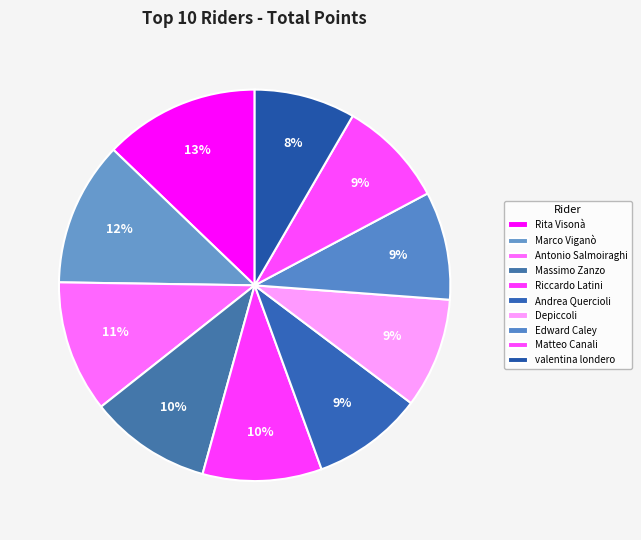

Does Antonio Salmoiraghi account for over 50% of the chart?

No